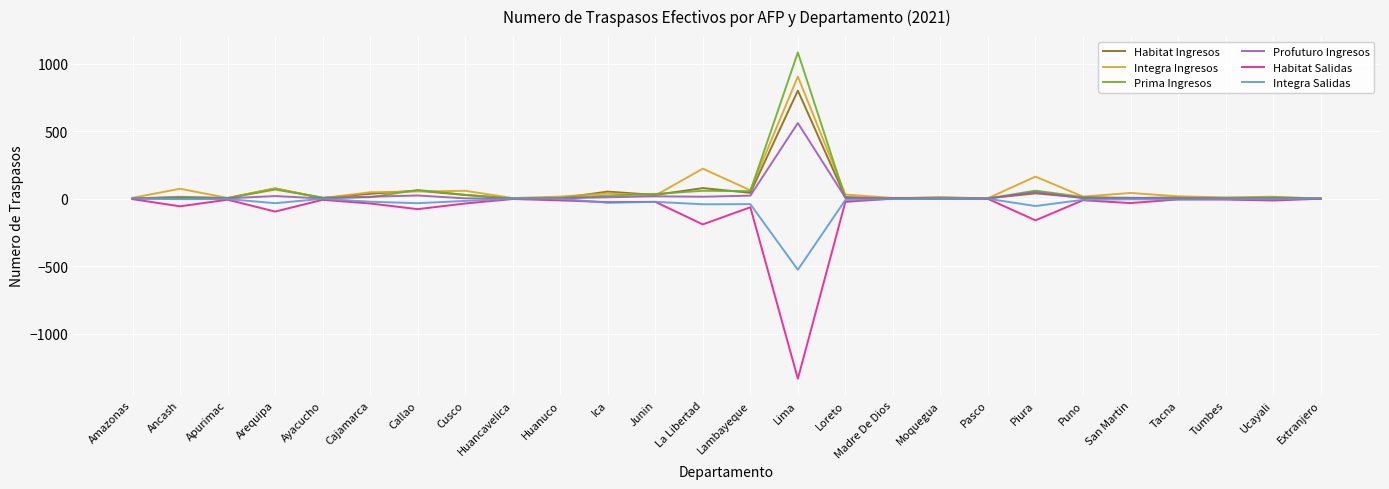

At which category is the sum across all series the highest?

Lima